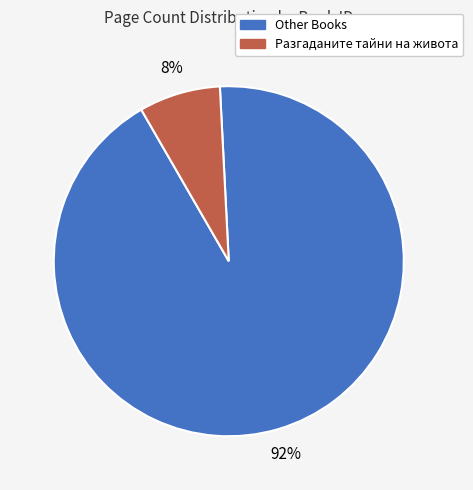

To the nearest percent, what is the average slice percentage?

50%